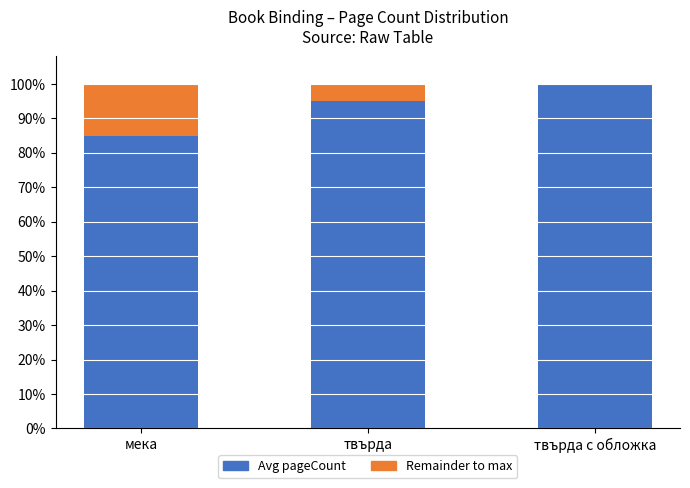

What position from the right is мека?

3